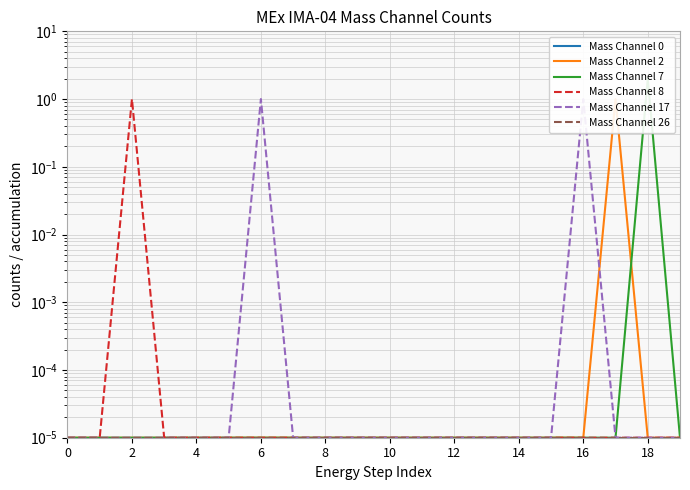

The value of Mass Channel 8 at 16 is 0.0. True or false?

False